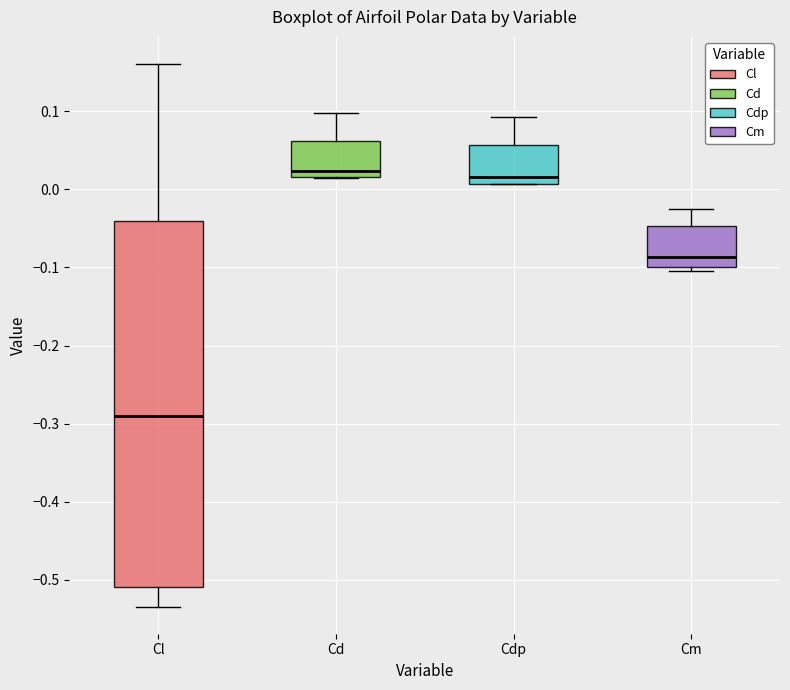

Where is the upper edge of the box for Cd on the y-axis? The values are not printed on the chart, so give them approximately, as read against the axis.

0.06